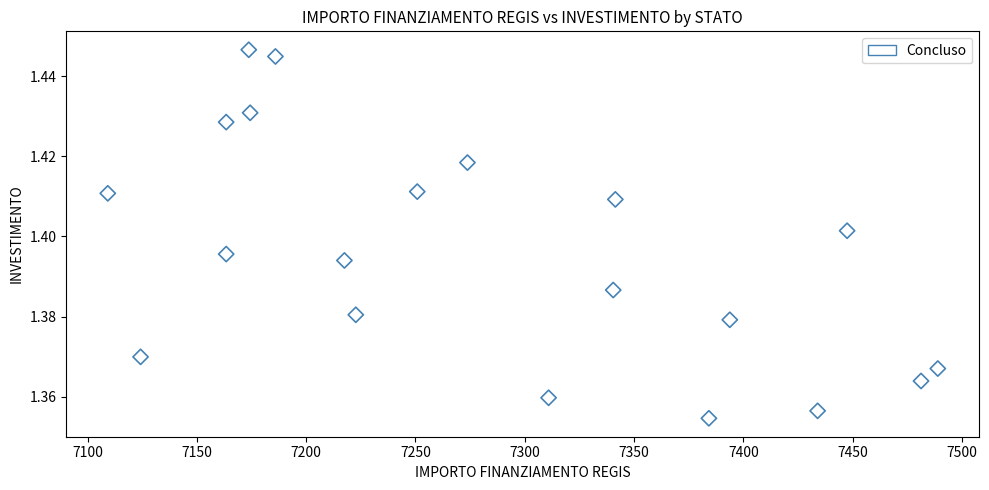

What is the range of X values (max minus min)?

379.7